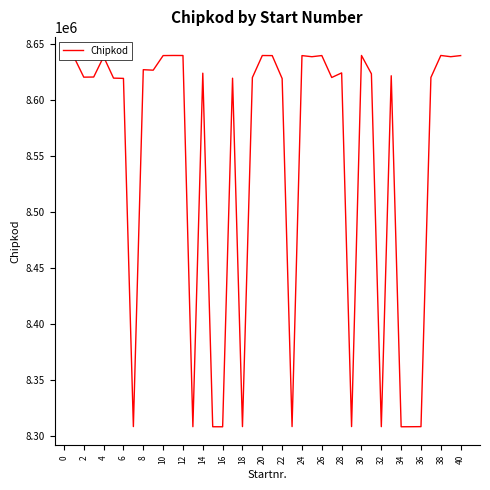

What is the minimum value shown in the chart?

8307807